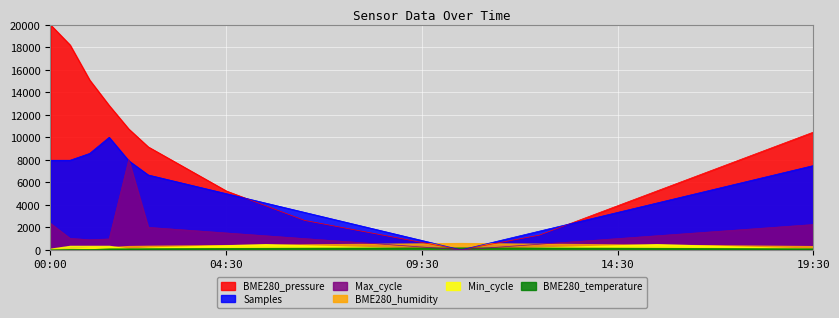

How many values in the Samples series are below 4158?

19